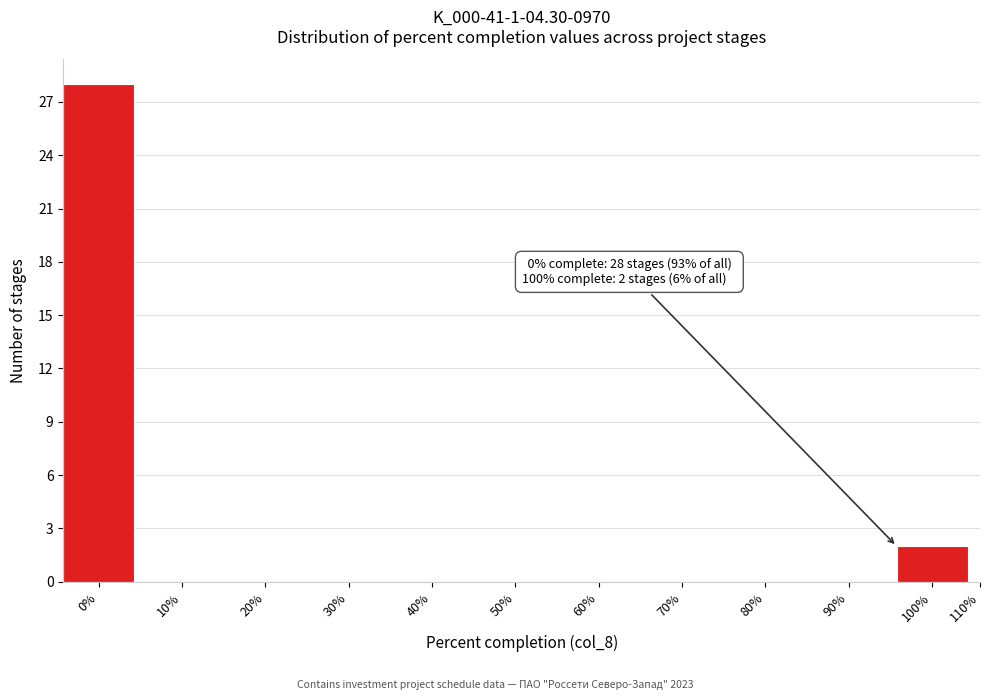

Reading left to right, transcribe all the data shown in this chart.

0%=28	10%=0	20%=0	30%=0	40%=0	50%=0	60%=0	70%=0	80%=0	90%=0	100%=2